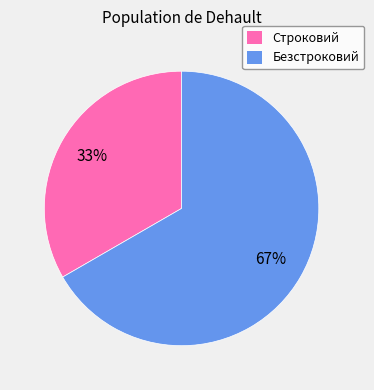

What is the majority slice?

Безстроковий